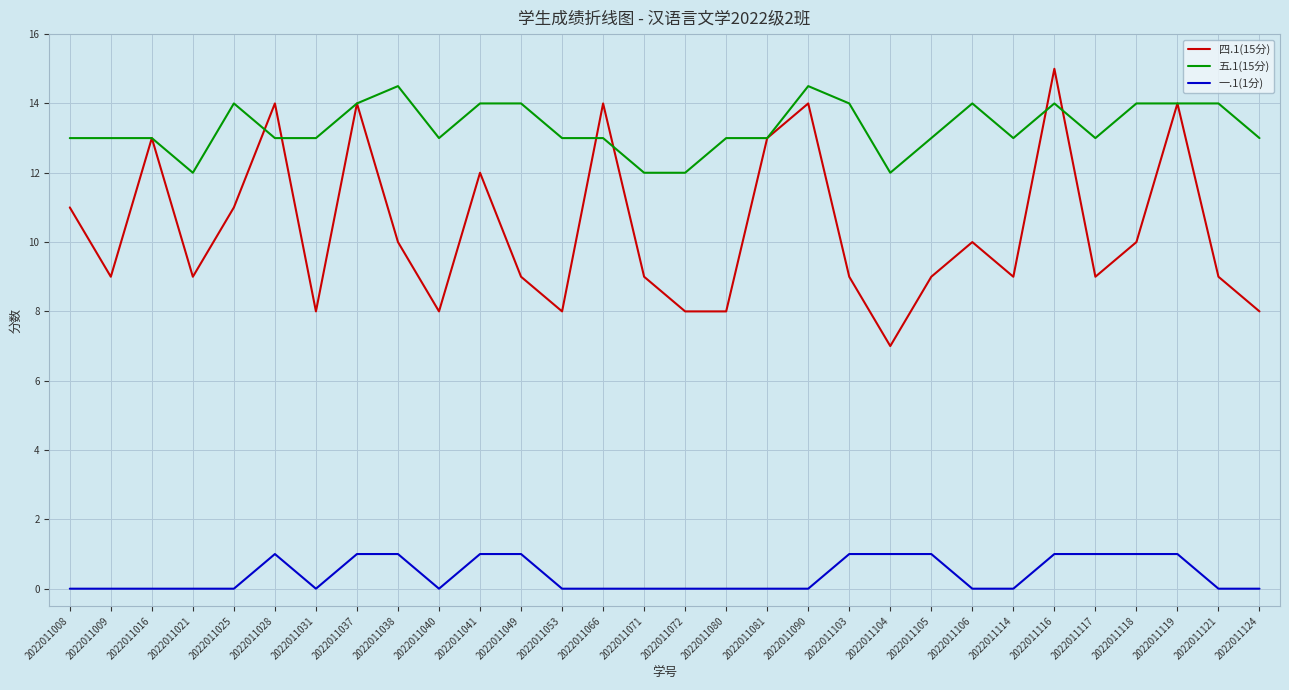

What is the difference between the 五.1(15分) values at 2022011008 and 2022011021?

1.0